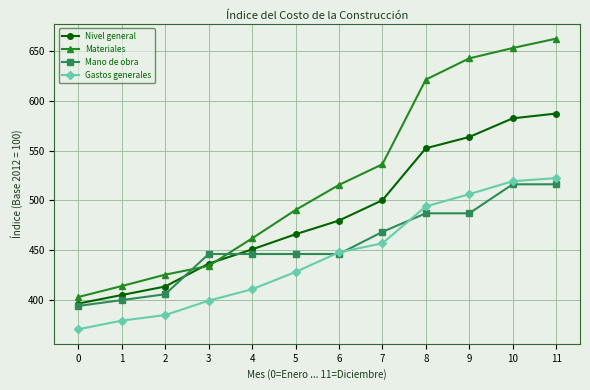

The value of Mano de obra at 1 is 563.6. True or false?

False